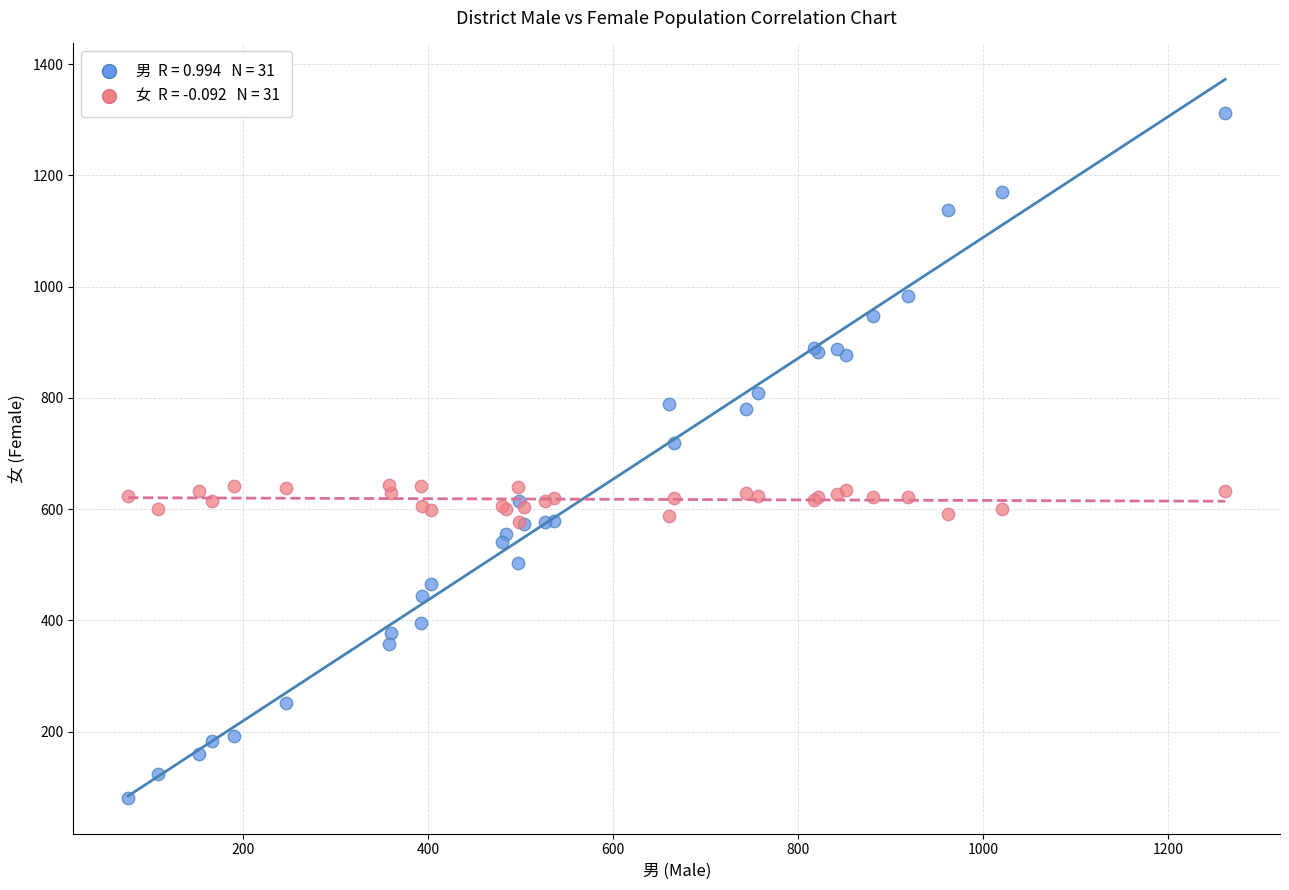

Across all series, what Y value is closest to 696?

719.0